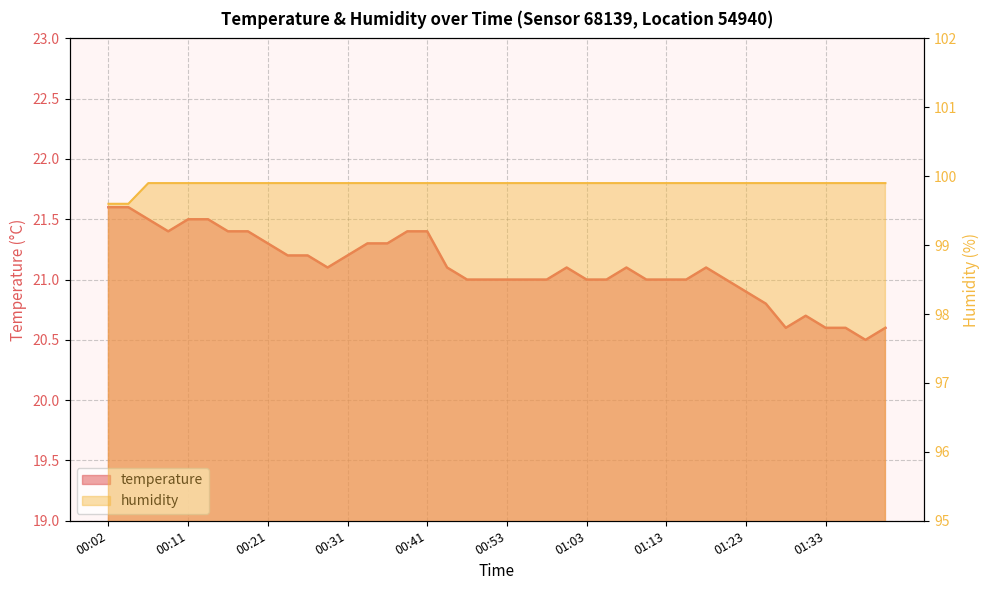

What is the value of the temperature point at the 1st from the left?

21.6